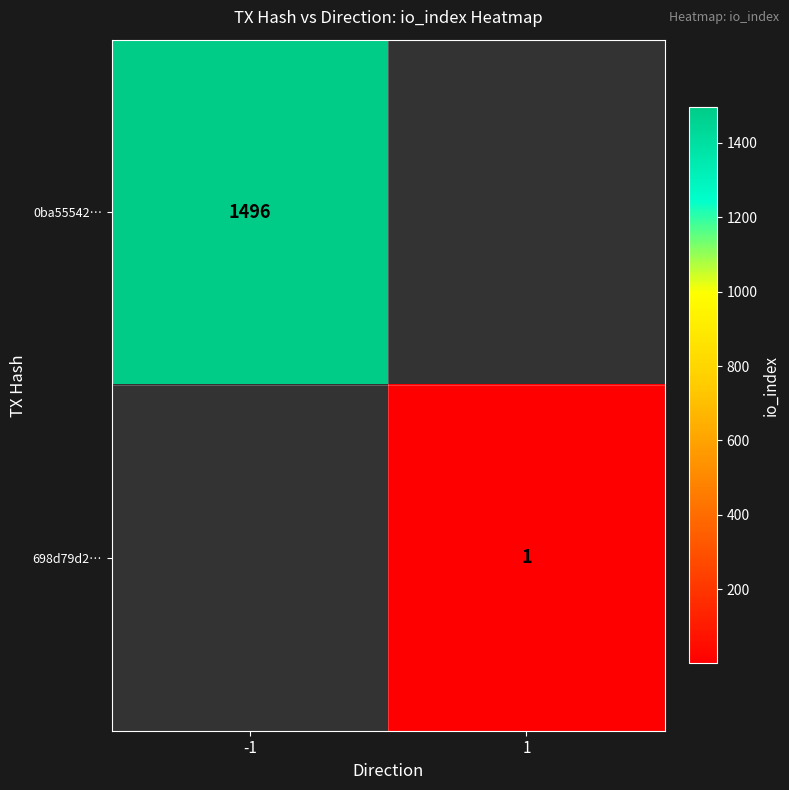

Is the value of 0ba55542… at -1 greater than the value of 698d79d2… at 1?

Yes